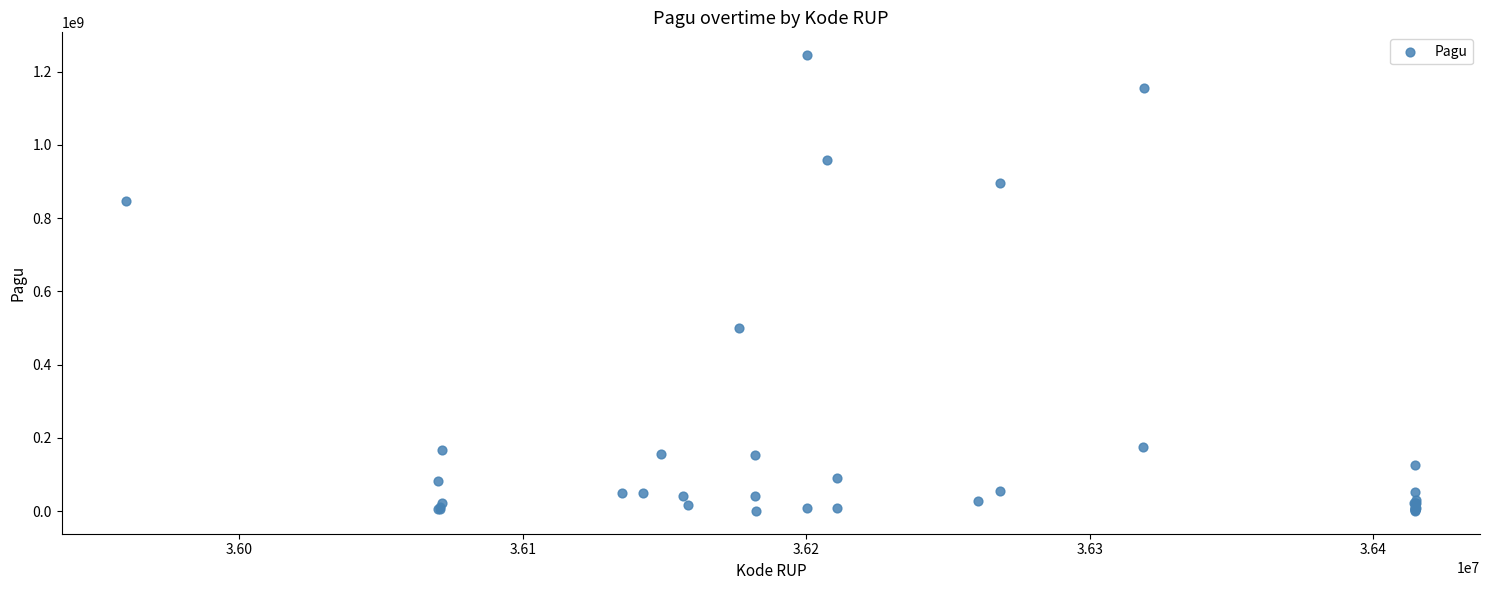

What Y value in the scatter plot is closest to 622840000?

499932000